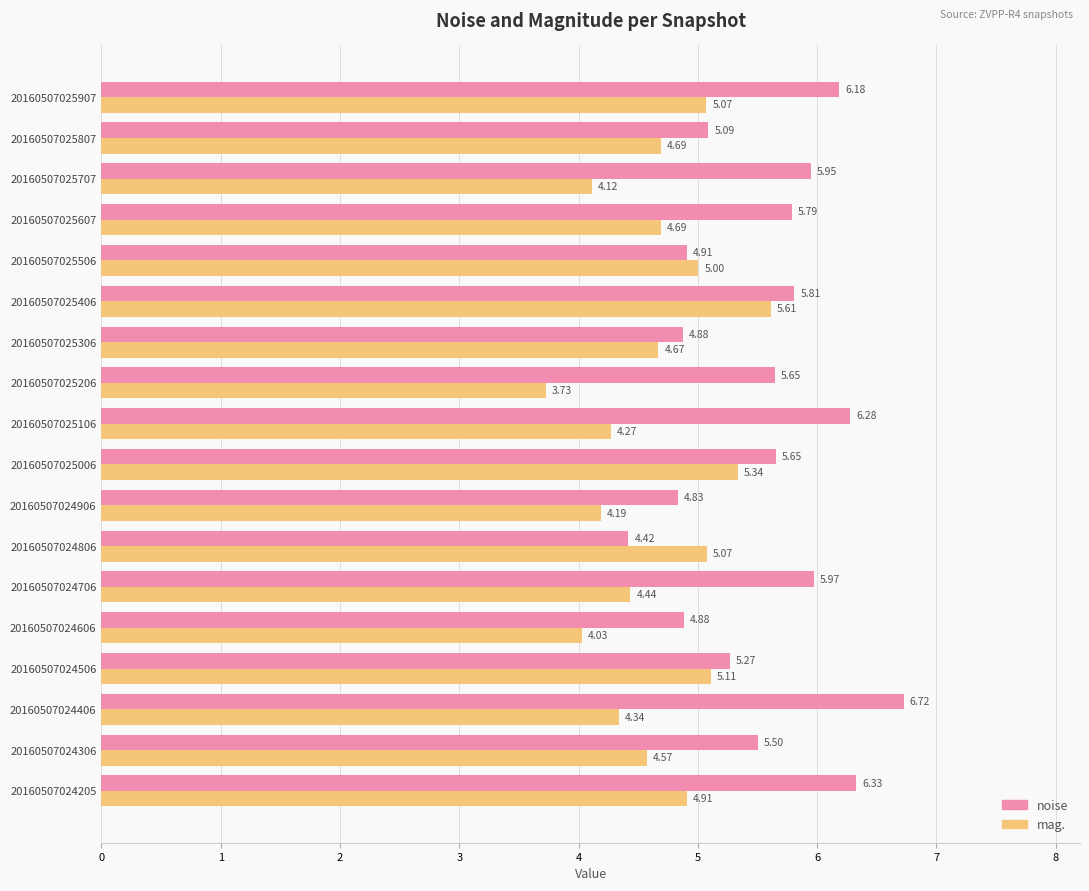

How many data points in mag. are less than 4?

1